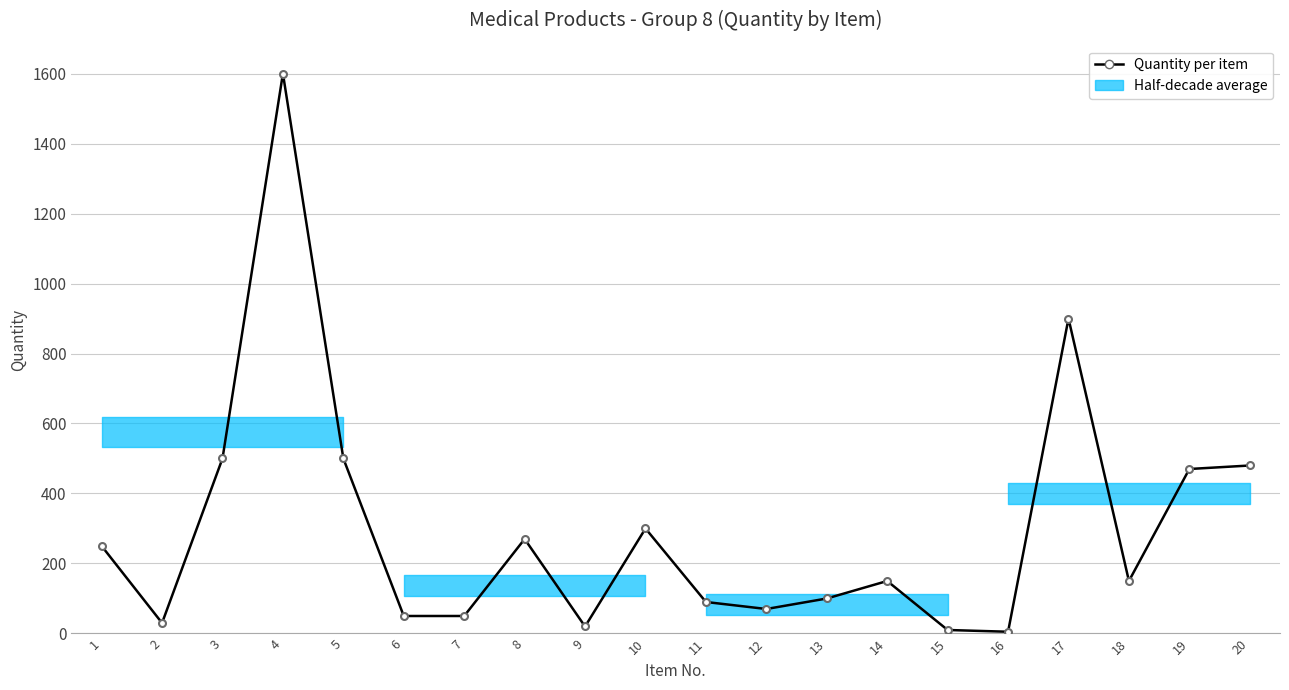

What is the greatest value displayed?

1600